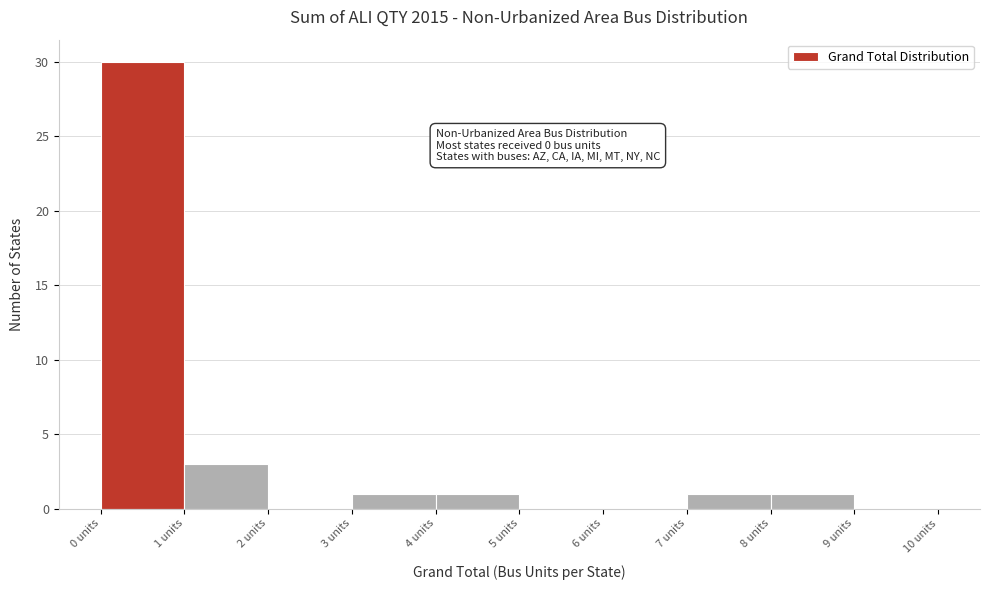

Over which range of the x-axis is the bar tallest?

0 to 1